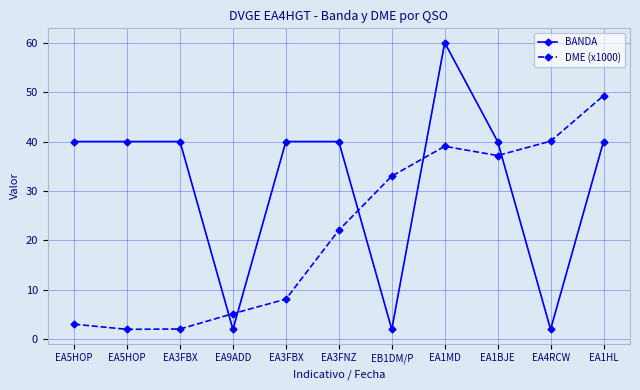

In BANDA, how many points are higher than both neighbors (excluding endpoints)?

1